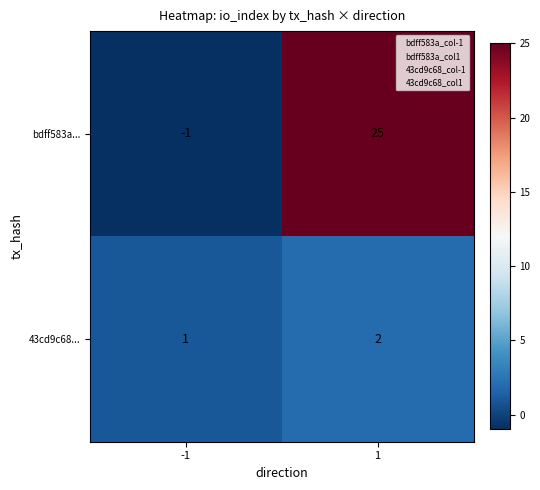

Is the value of bdff583a... at 1 greater than the value of 43cd9c68... at -1?

Yes